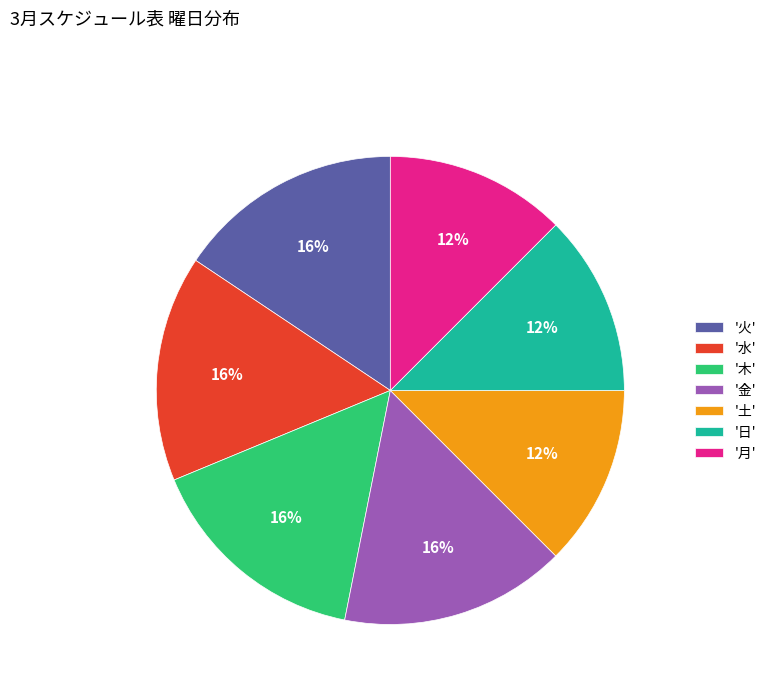

To the nearest percent, what is the combined percentage of '水' and '土'?

28%